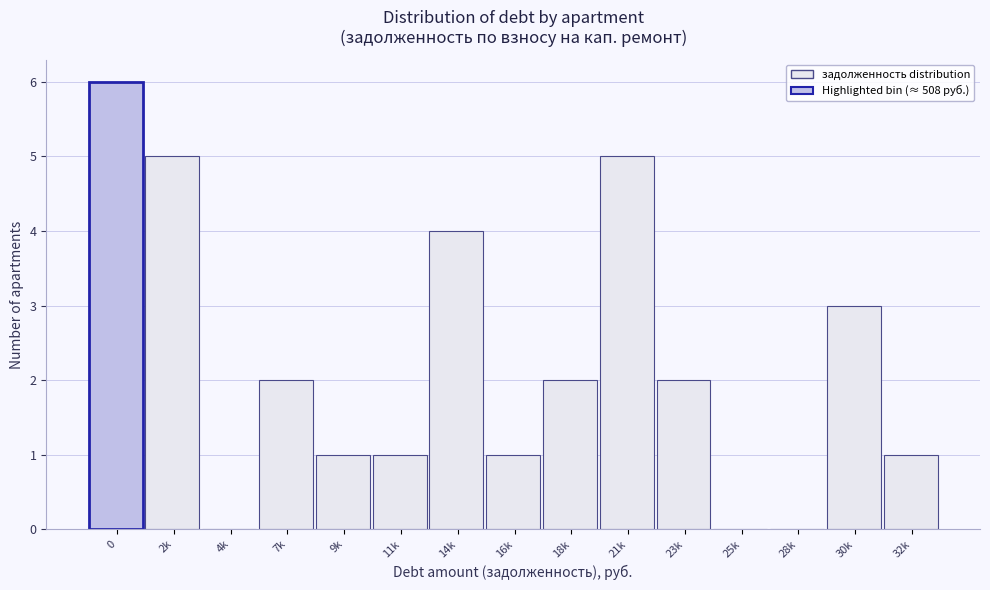

Reading left to right, extract all data points from this chart.

0=6	2k=5	4k=0	7k=2	9k=1	11k=1	14k=4	16k=1	18k=2	21k=5	23k=2	25k=0	28k=0	30k=3	32k=1